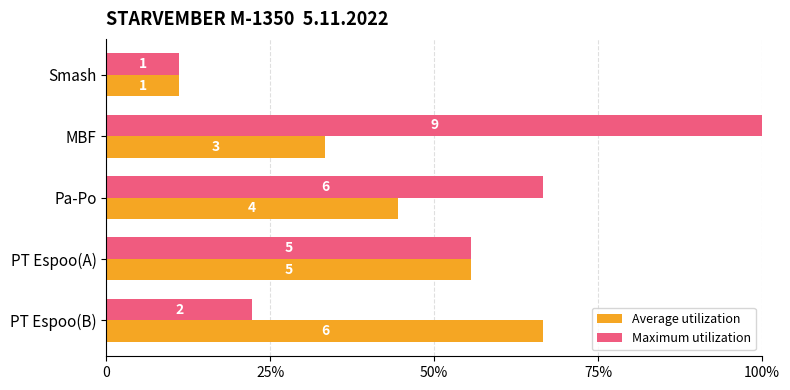

What are all the series names shown in the legend?

Average utilization, Maximum utilization